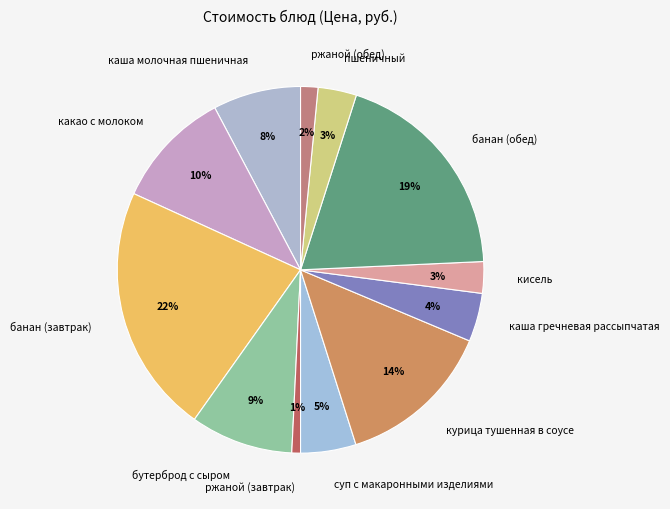

The пшеничный slice represents 9% of the pie. True or false?

False